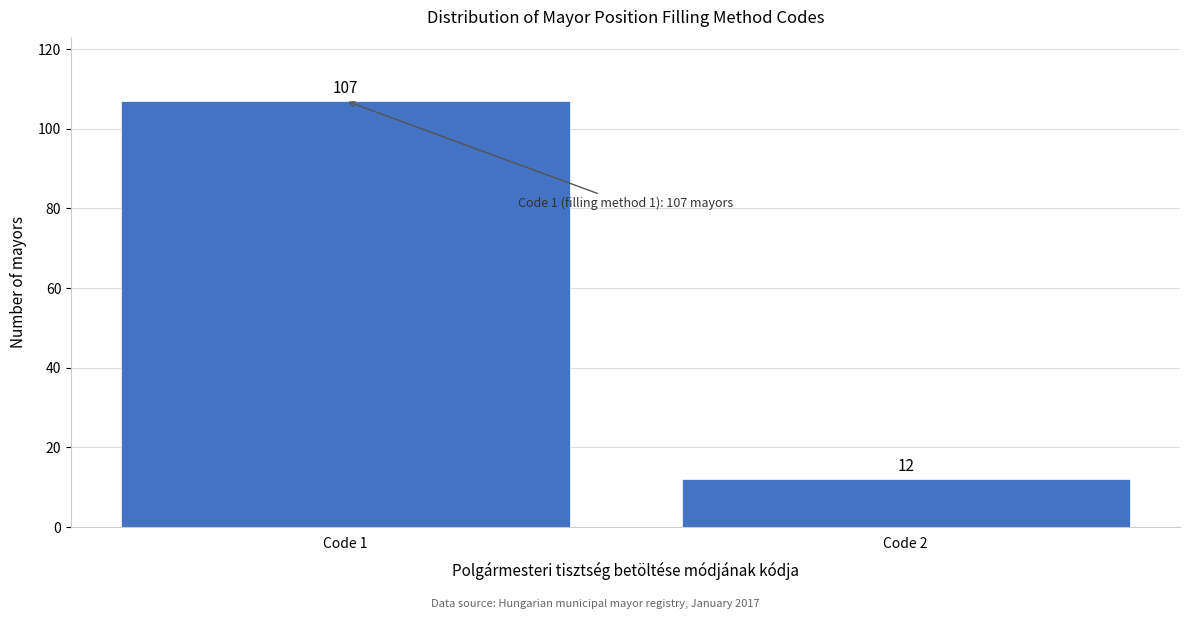

Reading left to right, what are all the values shown in this chart?

107	12